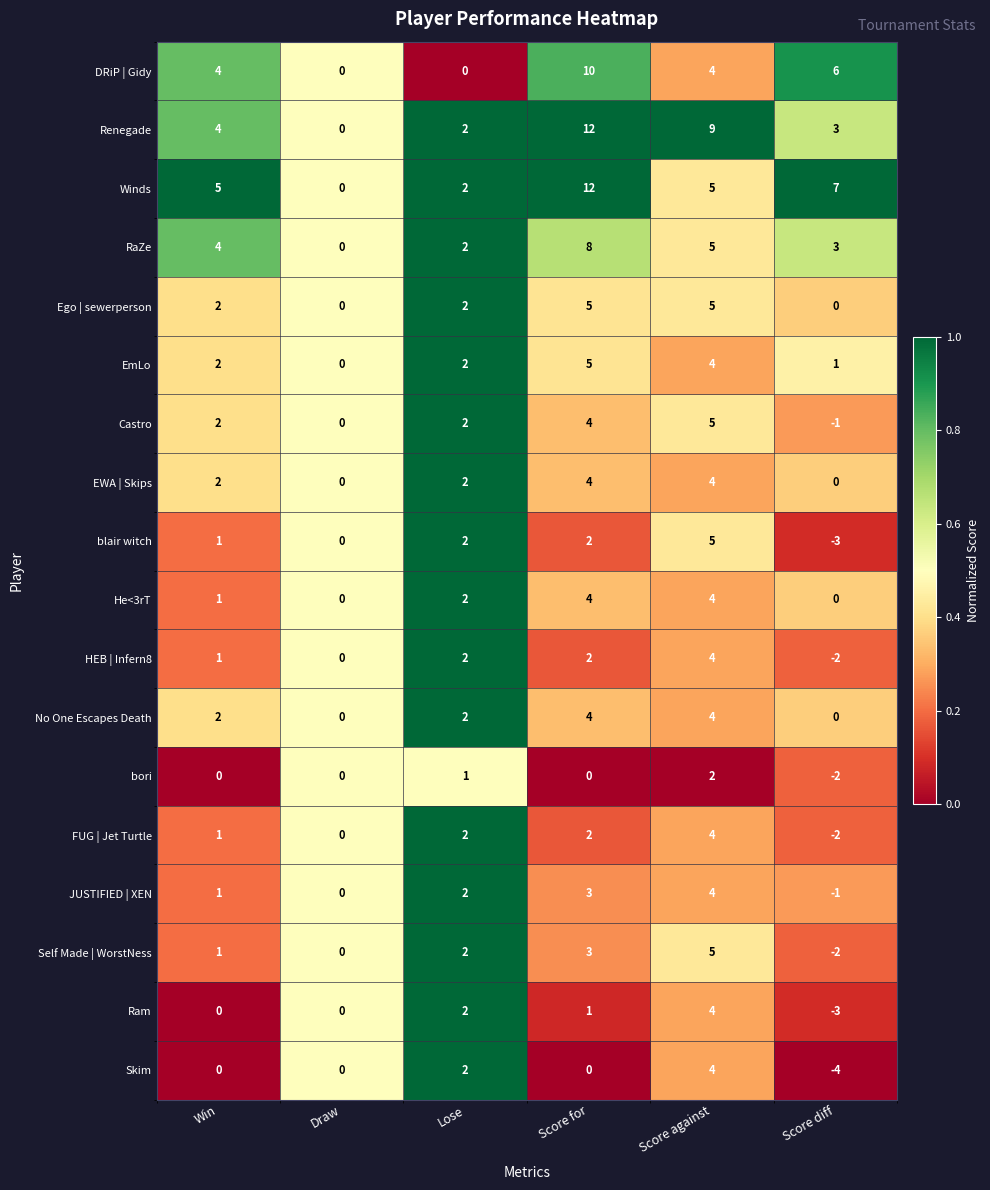

The blair witch series shows -3 at Score diff. True or false?

True